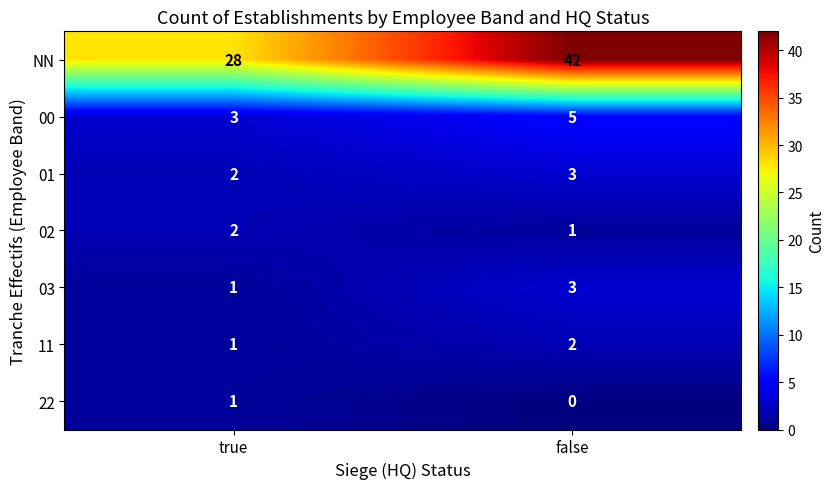

Reading left to right, transcribe all the data shown in this chart.

NN: 28	42
00: 3	5
01: 2	3
02: 2	1
03: 1	3
11: 1	2
22: 1	0